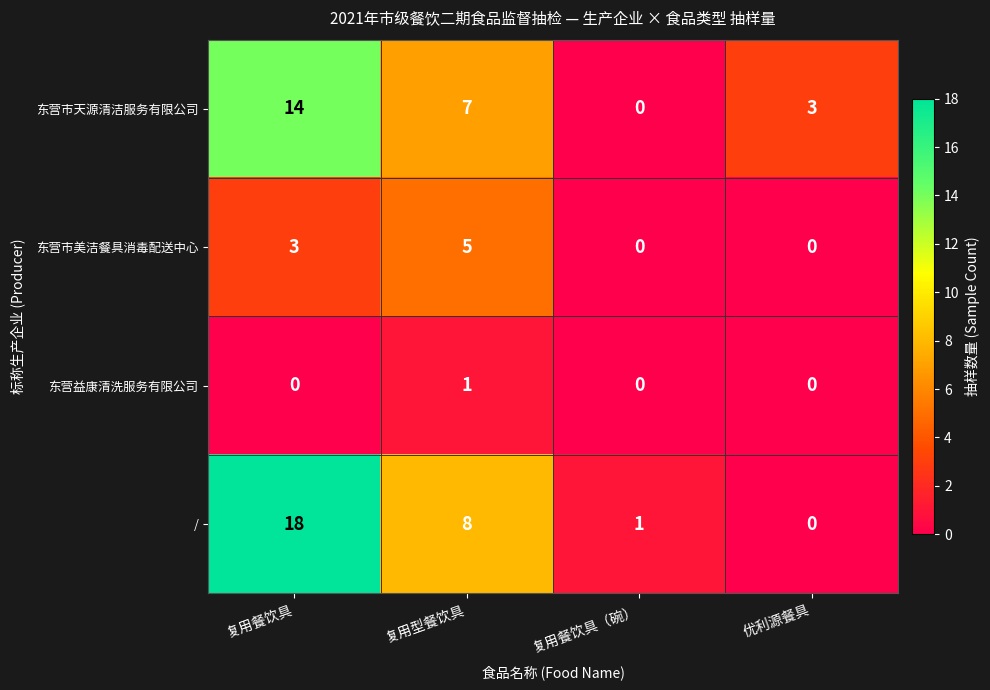

Count the number of data series in this chart.

4